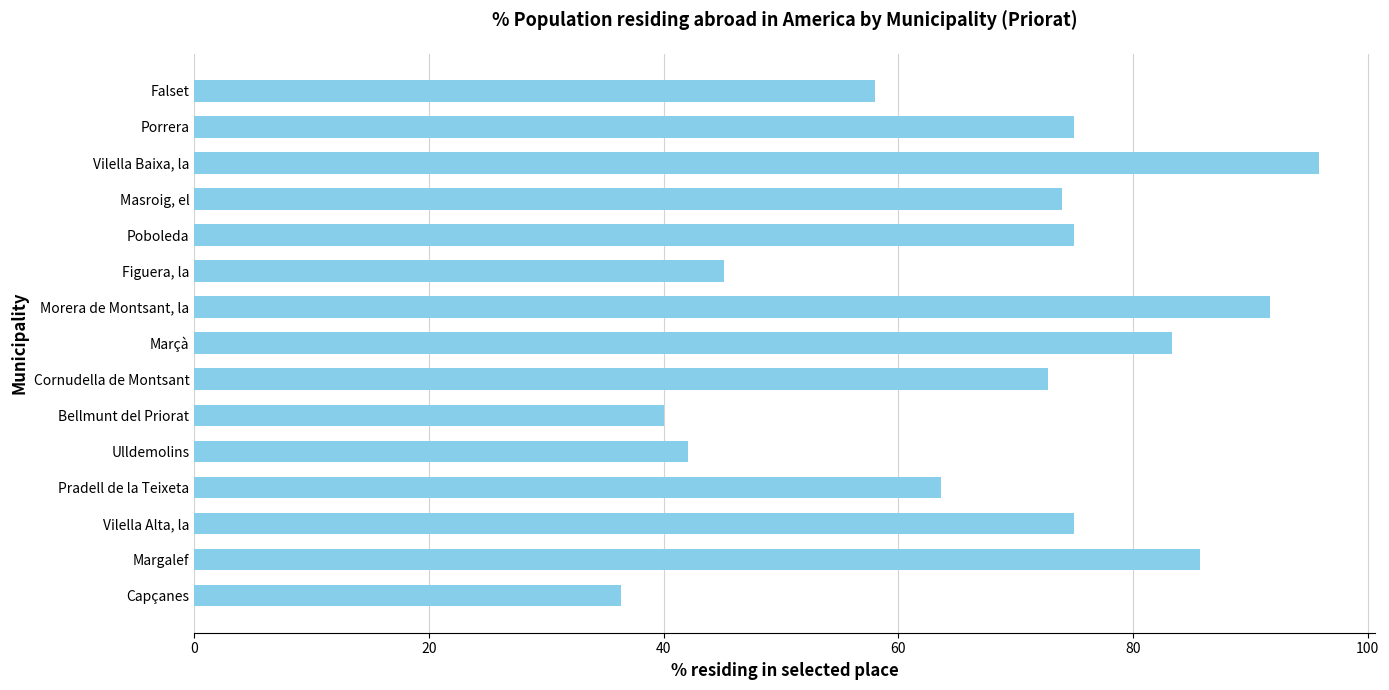

What is the minimum value shown in the chart?

36.4